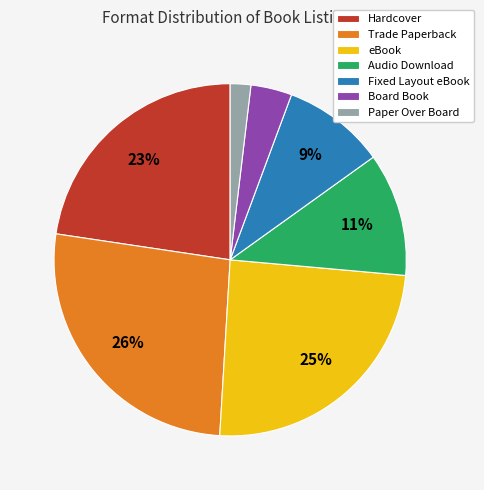

Which slice is the largest?

Trade Paperback